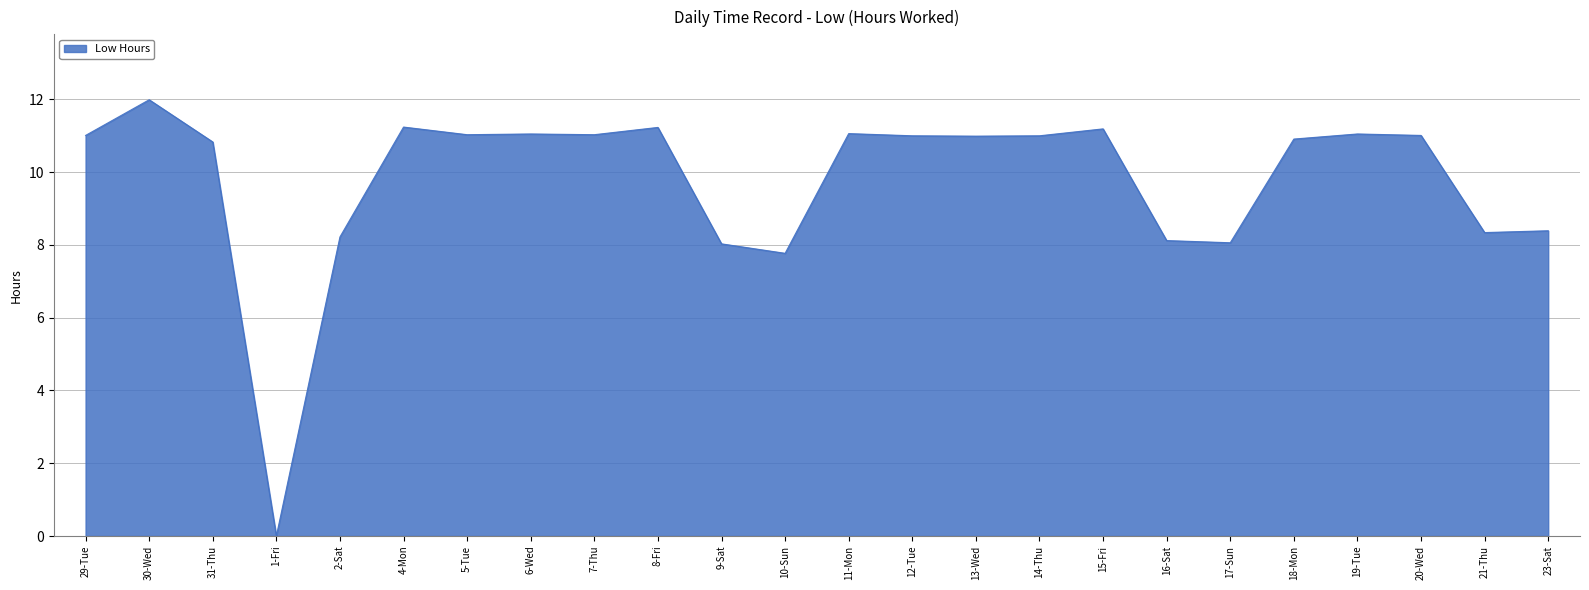

The value at 16-Sat is 13.2. True or false?

False